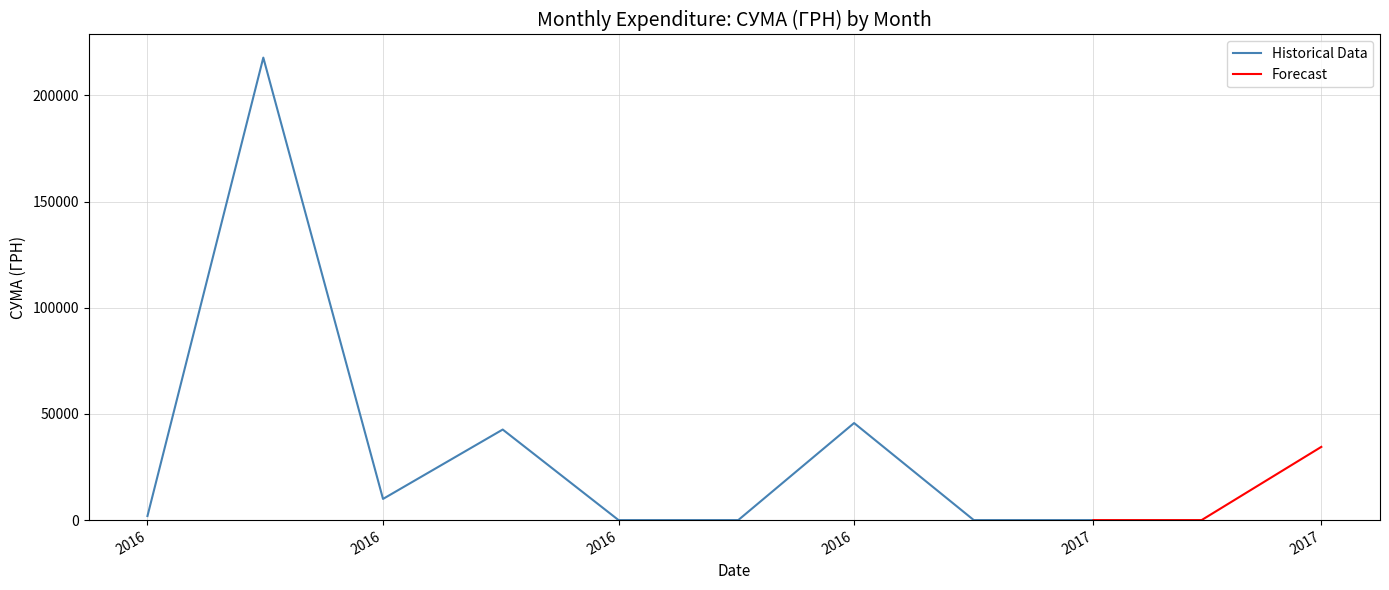

Is it true that the value at 0 is 10782.0?

False